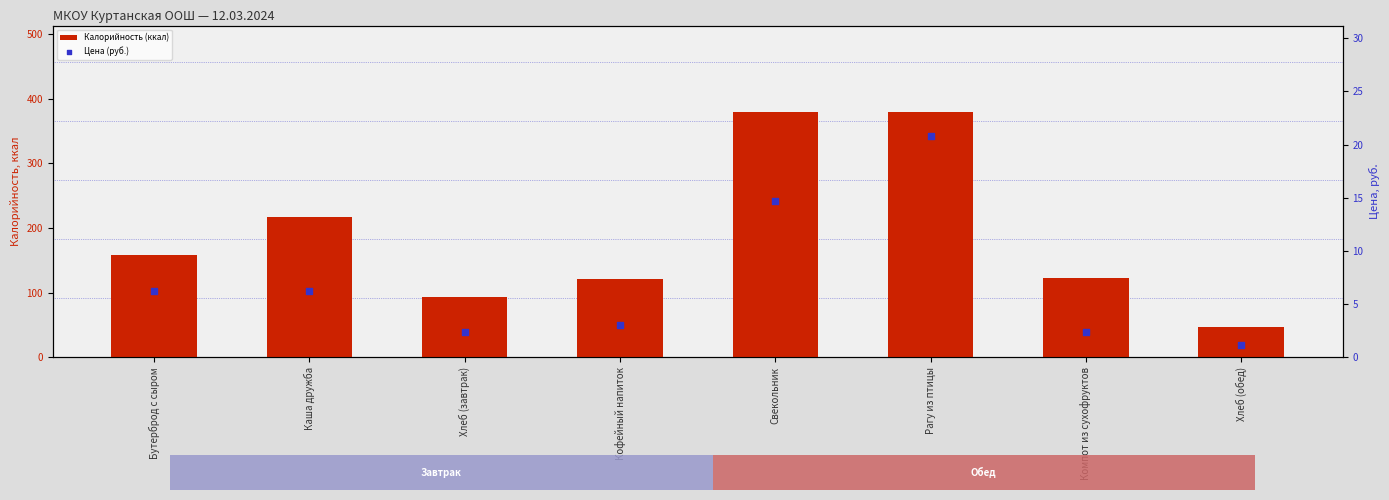

What is the total value across all series at Компот из сухофруктов?

125.5